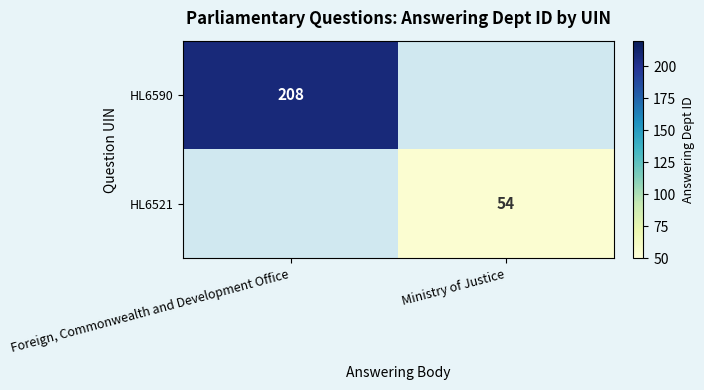

Is the value of HL6590 at Foreign, Commonwealth and Development Office greater than the value of HL6521 at Ministry of Justice?

Yes